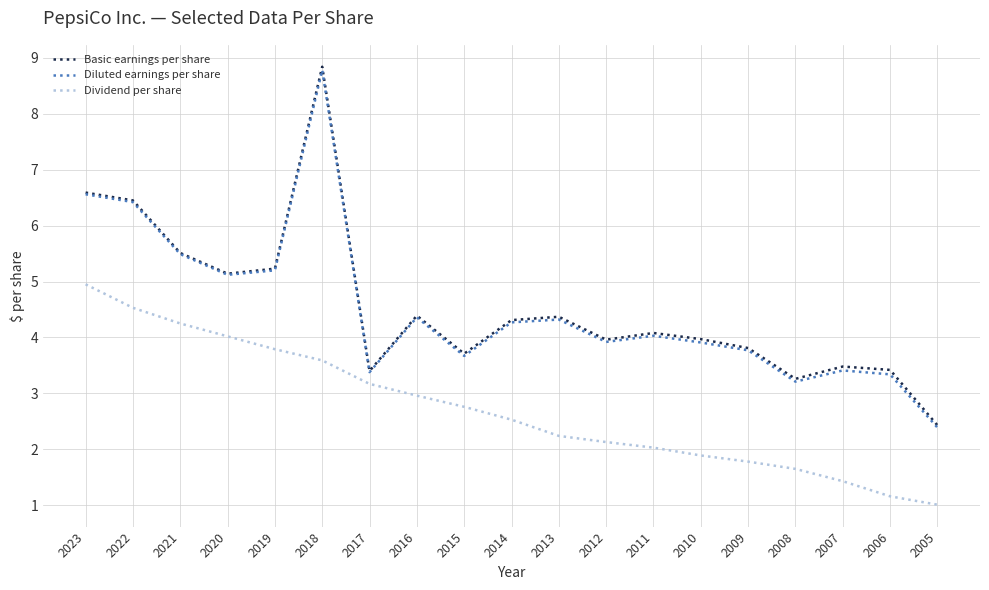

What is the maximum value for Diluted earnings per share?

8.8